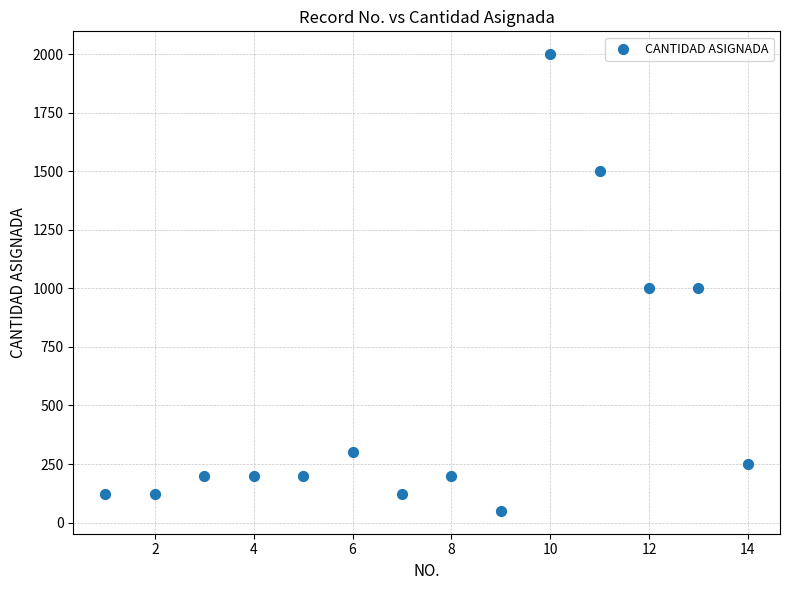

What is the range of Y values (max minus min)?

1950